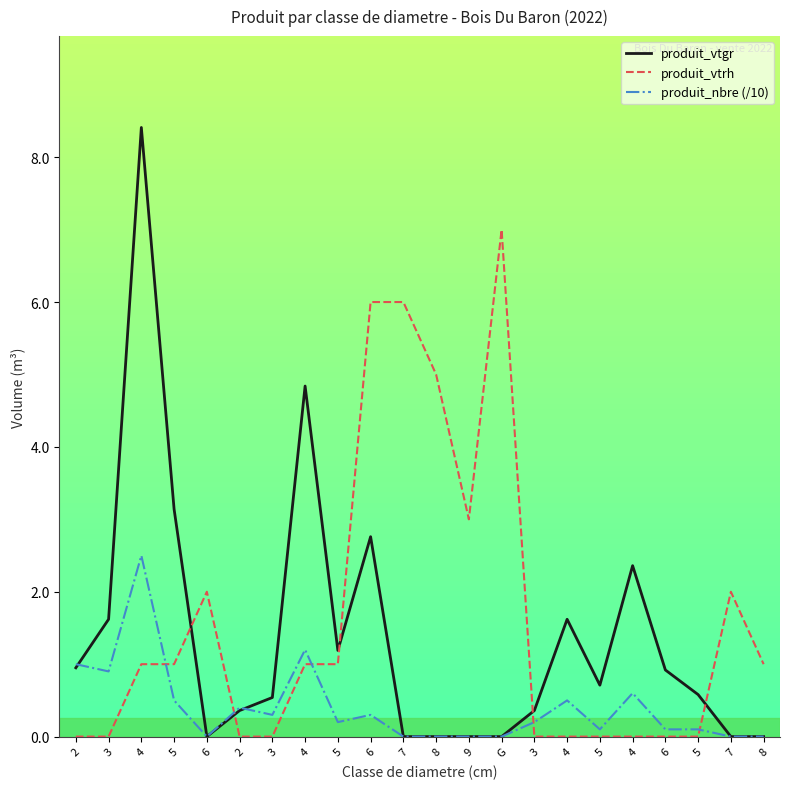

What are all the series names shown in the legend?

produit_vtgr, produit_vtrh, produit_nbre (/10)